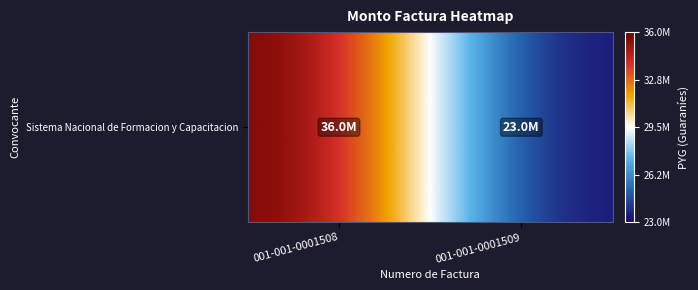

Where is the data nearest to the value 29500000?

001-001-0001508